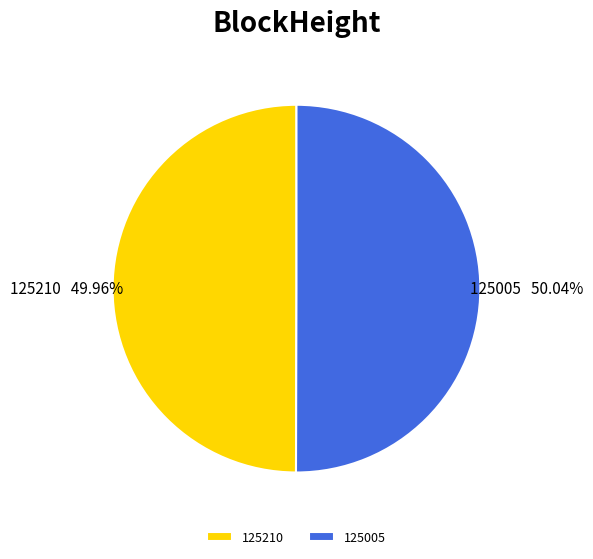

Is the sum of 125210 and 125005 greater than half?

Yes